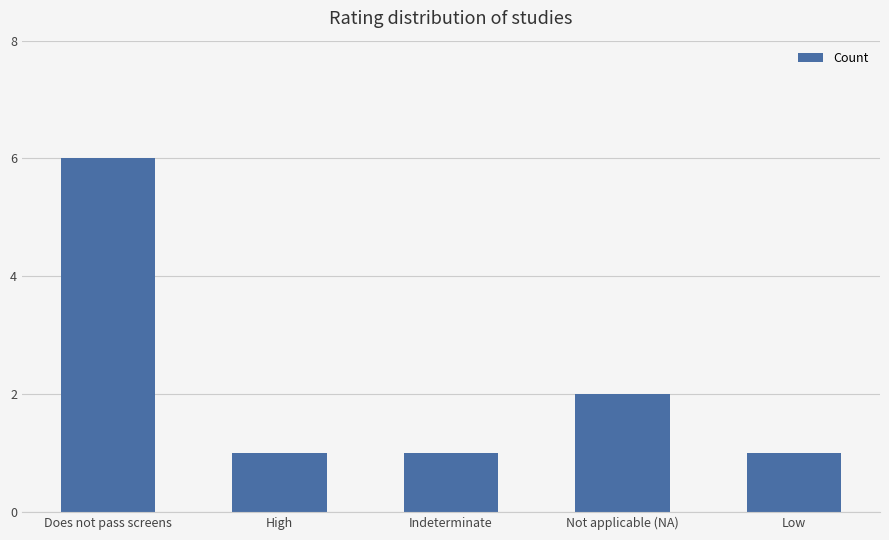

What is the change in value from High to Not applicable (NA)?

+1